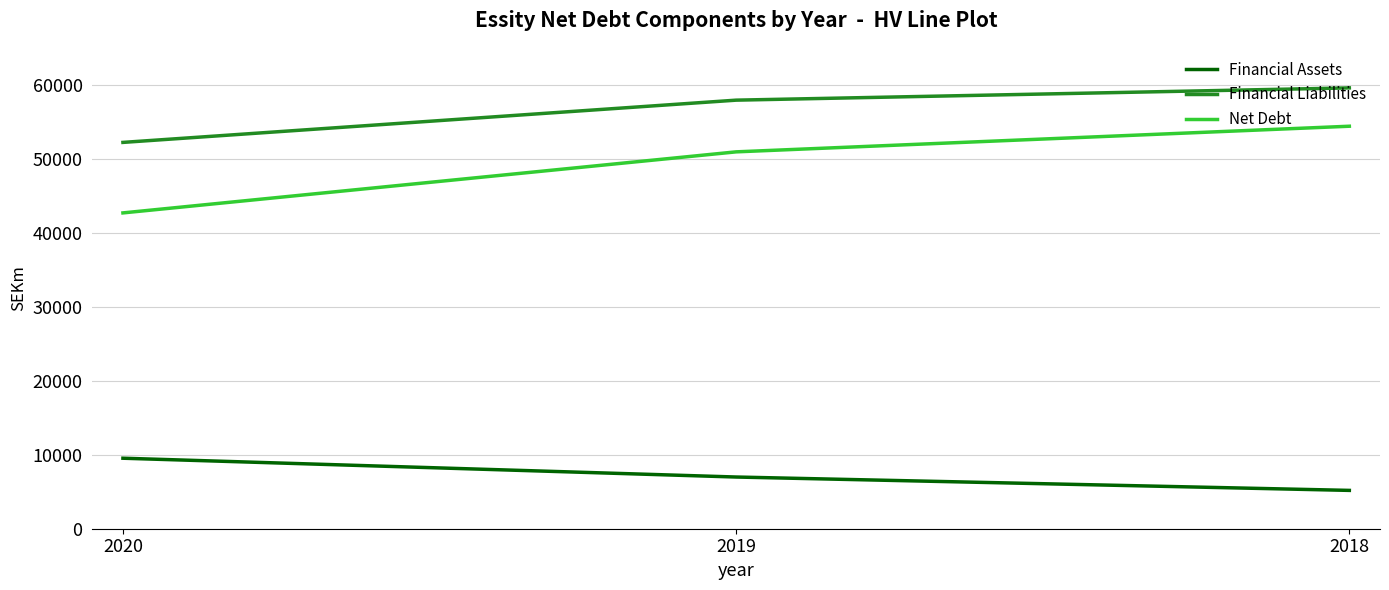

Read the Financial Assets value at 2019, to the nearest 50.

7000